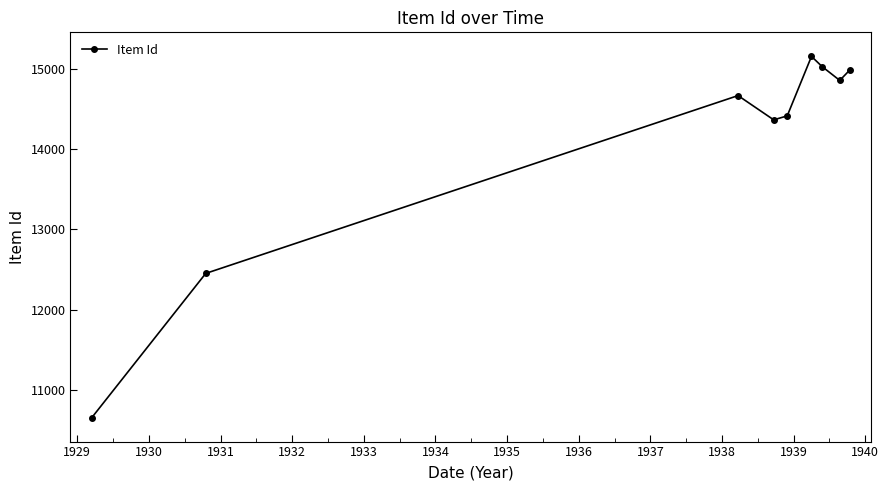

True or false: the data has more than 2 interior local peaks.

False